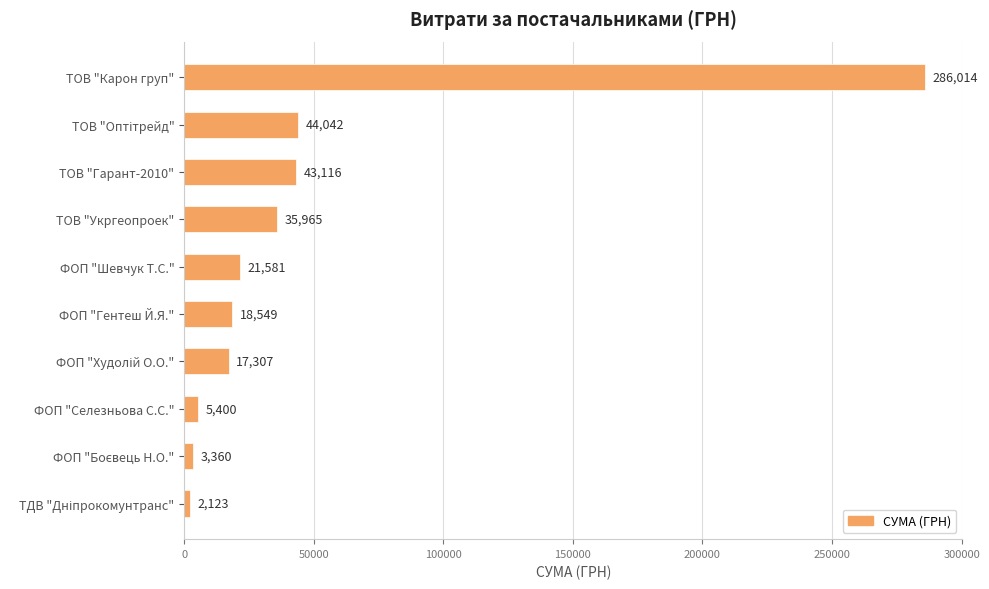

What is the value of the 8th bar from the top?

5400.0